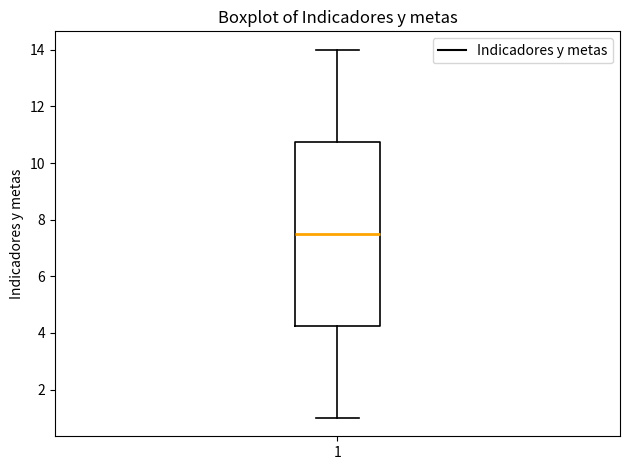

Transcribe this box plot: give where the median line is, the range the box spans, and where the two whiskers end, as read against the y-axis. The values are not printed on the chart, so give them approximately, as read against the axis.

median 7.6, box 4.2 to 10.8, whiskers 1.0 to 14.0